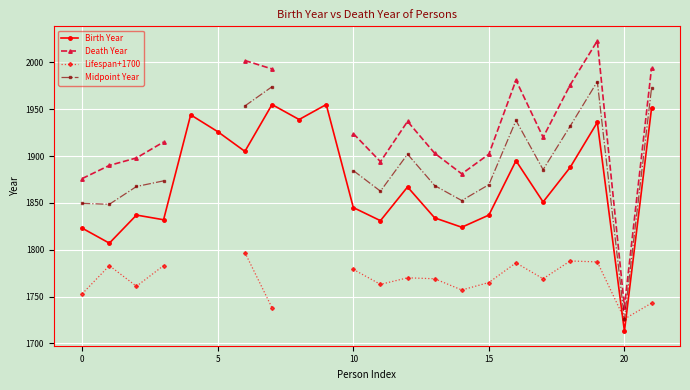

At which label does Midpoint Year reach its minimum?

20